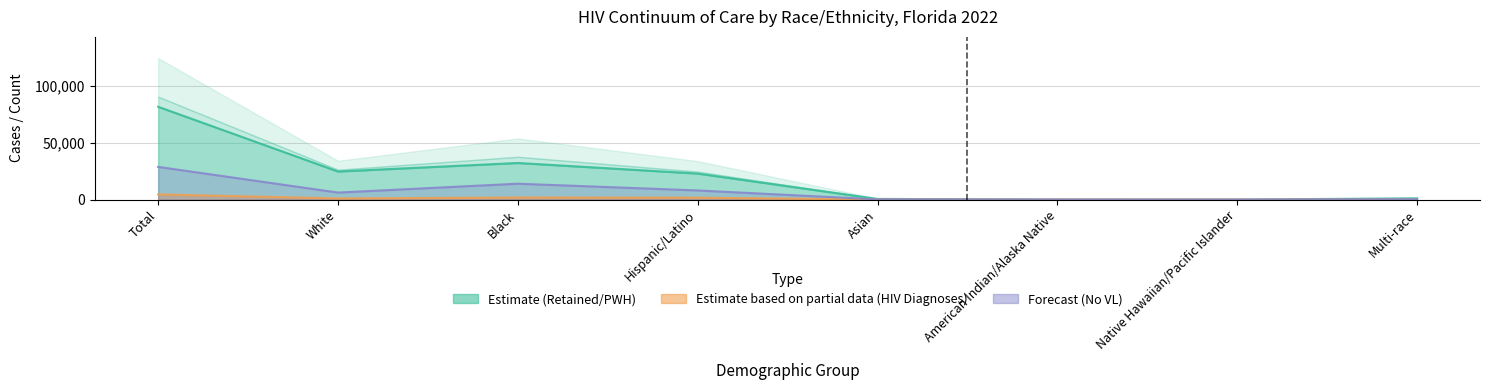

True or false: Retained in Care and Suppressed VL cross at least once.

False